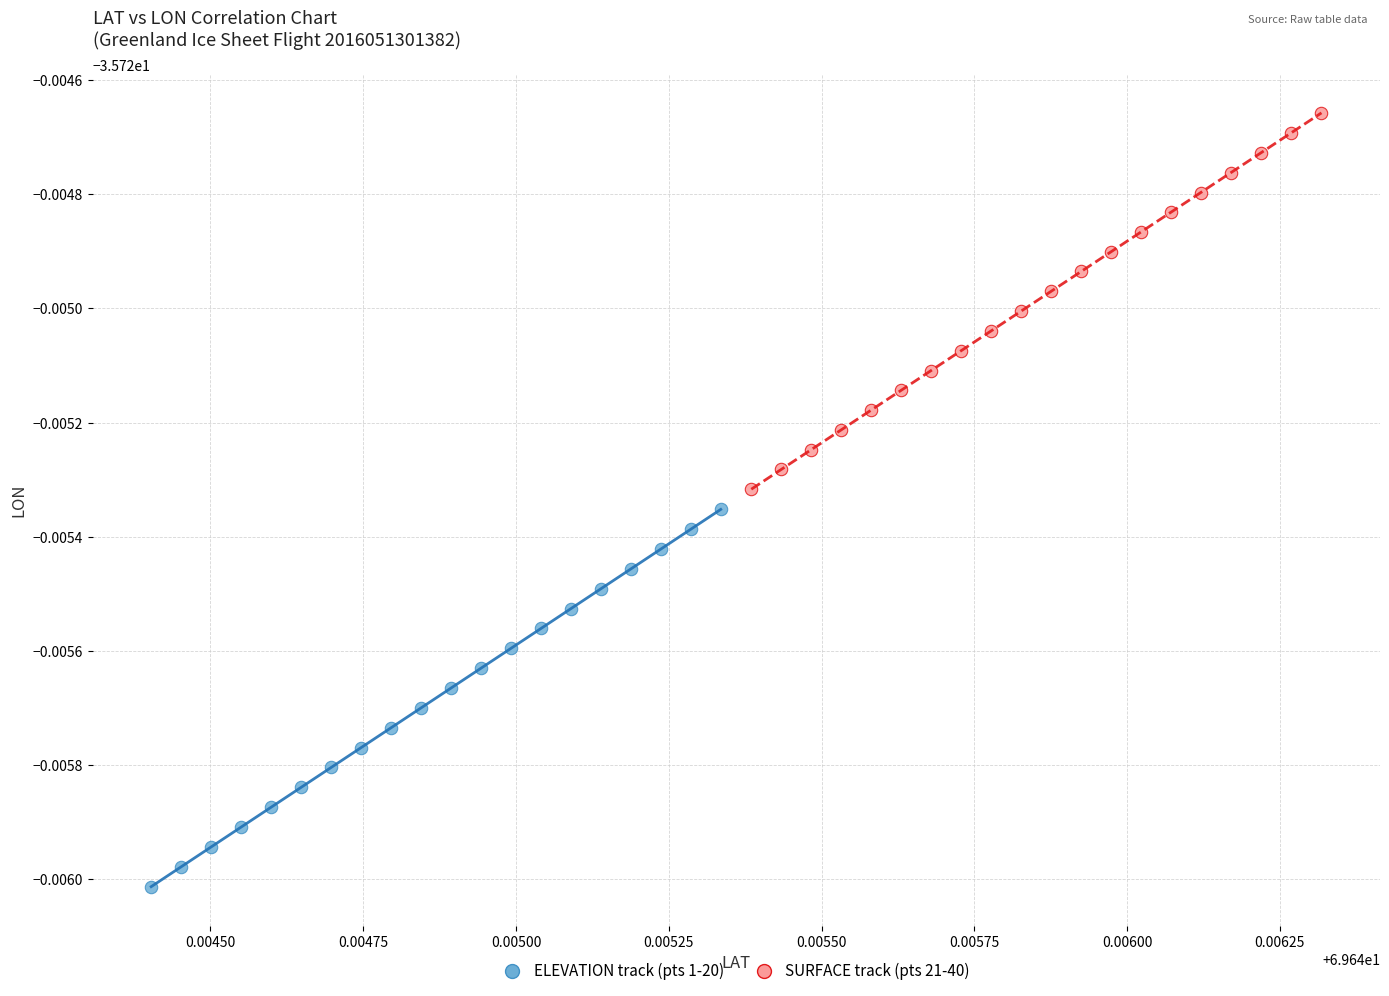

What are all the series names shown in the legend?

ELEVATION track (pts 1-20), SURFACE track (pts 21-40)